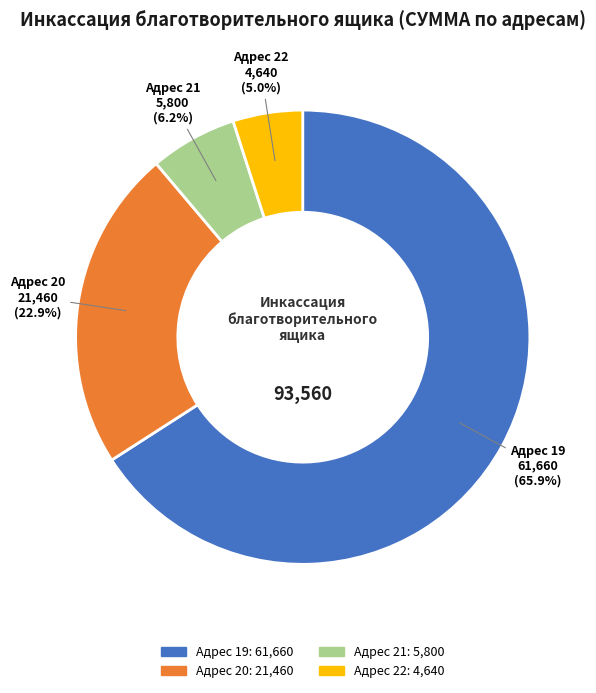

True or false: Адрес 21 accounts for 6% of the total.

True